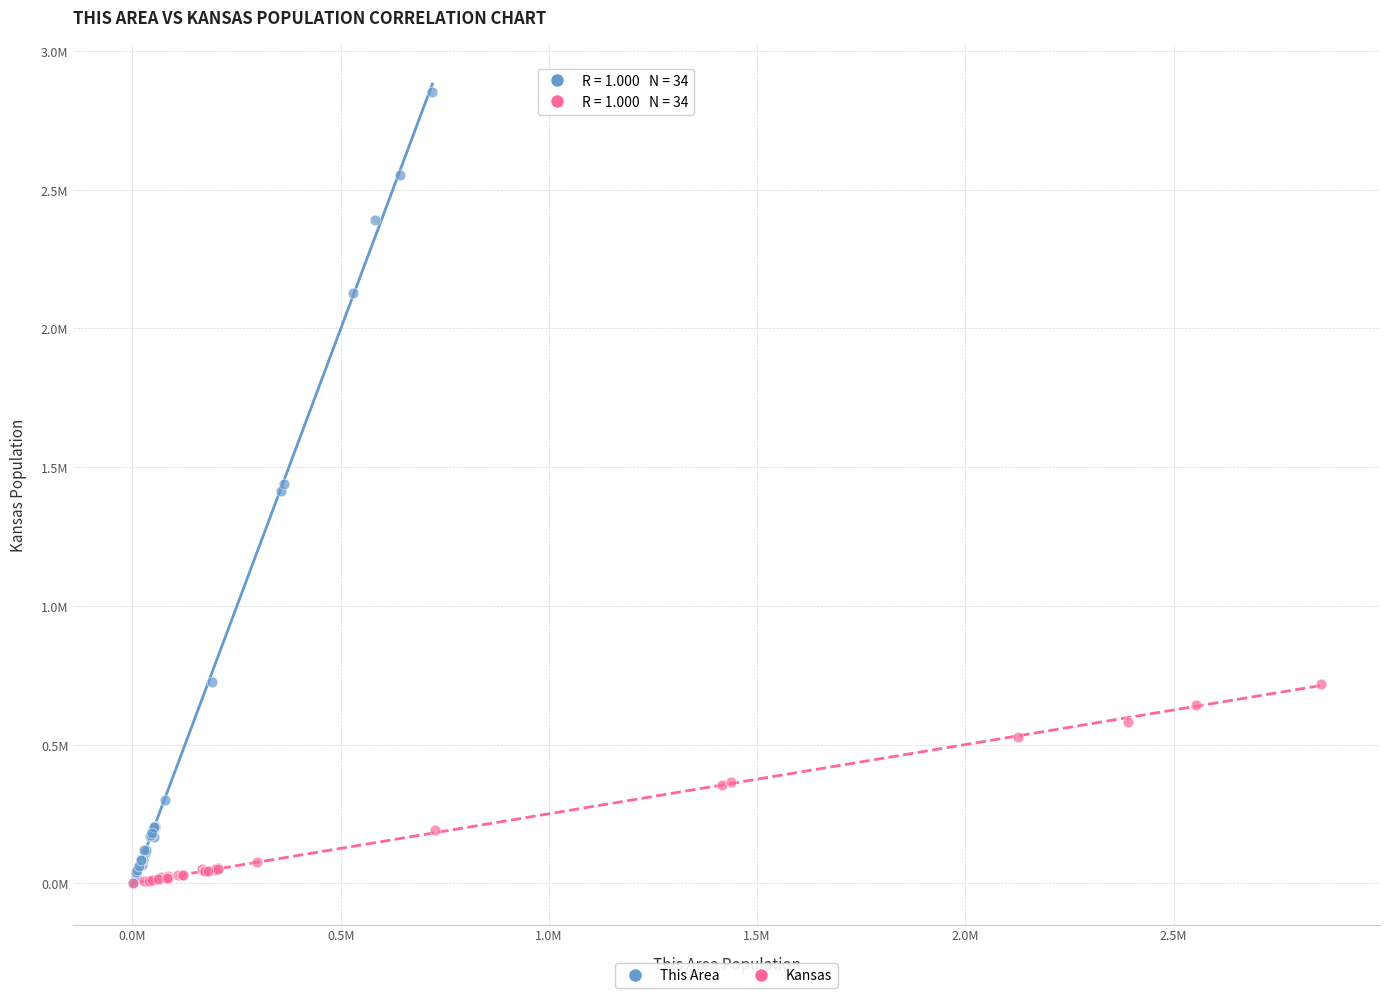

What are all the series names shown in the legend?

This Area, Kansas